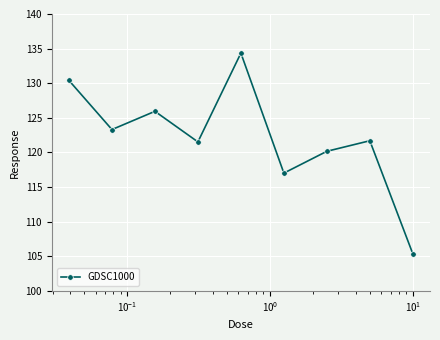

What is the average value?

122.2